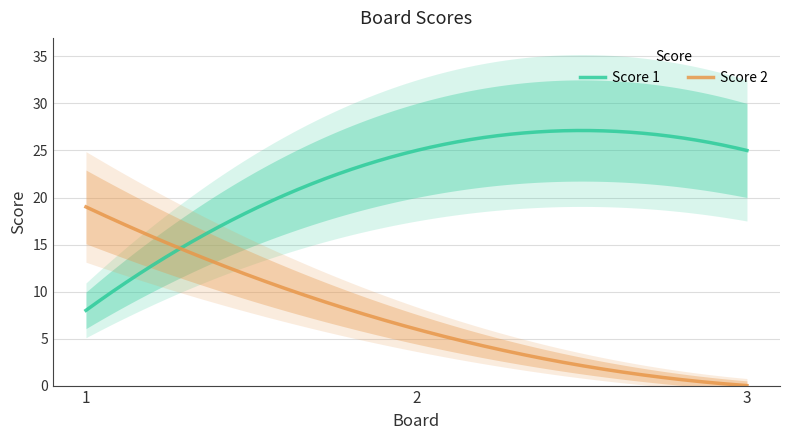

Reading right to left, extract all data points from this chart.

Score 1: 25	25	8
Score 2: 0	6	19